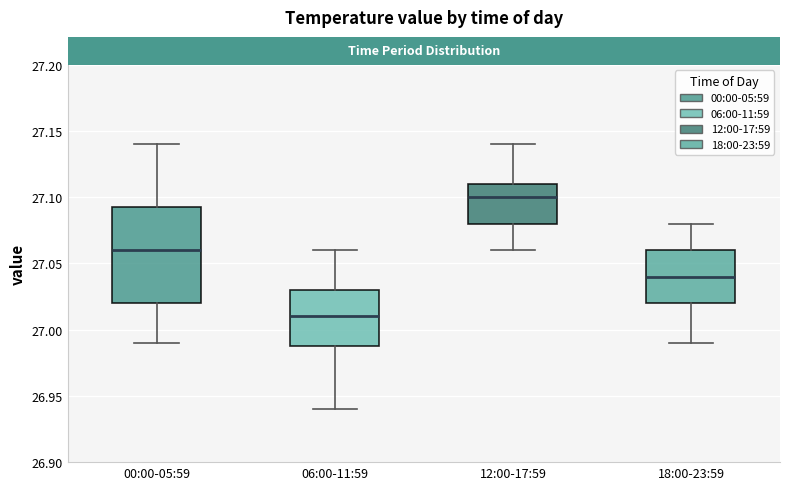

Reading left to right, transcribe this box plot: for each box, give where its median line is, the range the box spans, and where its two whiskers end, as read against the y-axis. The values are not printed on the chart, so give them approximately, as read against the axis.

00:00-05:59: median 27.060, box 27.020 to 27.095, whiskers 26.990 to 27.140
06:00-11:59: median 27.010, box 26.990 to 27.030, whiskers 26.940 to 27.060
12:00-17:59: median 27.100, box 27.080 to 27.110, whiskers 27.060 to 27.140
18:00-23:59: median 27.040, box 27.020 to 27.060, whiskers 26.990 to 27.080